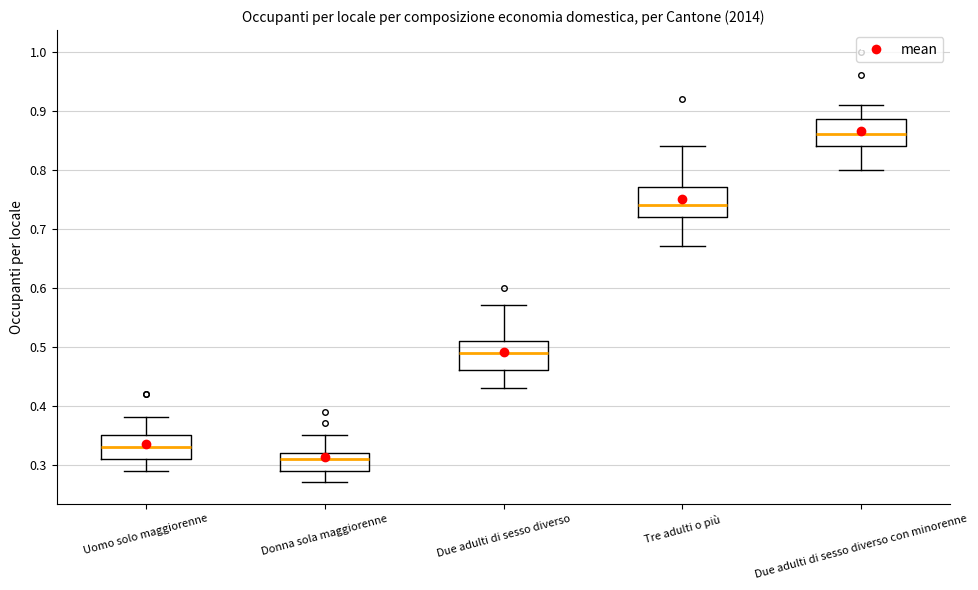

Reading left to right, read every box against the y-axis: the position of its median line, the range the box covers, and the ends of its whiskers. The values are not printed on the chart, so give them approximately, as read against the axis.

Uomo solo maggiorenne: median 0.33, box 0.31 to 0.35, whiskers 0.29 to 0.38
Donna sola maggiorenne: median 0.31, box 0.29 to 0.32, whiskers 0.27 to 0.35
Due adulti di sesso diverso: median 0.49, box 0.46 to 0.51, whiskers 0.43 to 0.57
Tre adulti o più: median 0.74, box 0.72 to 0.77, whiskers 0.67 to 0.84
Due adulti di sesso diverso con minorenne: median 0.86, box 0.84 to 0.89, whiskers 0.80 to 0.91